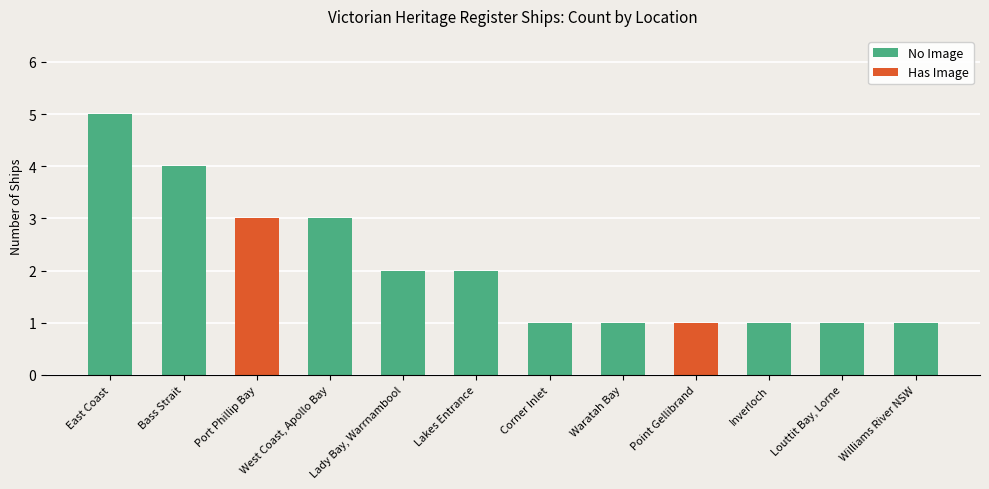

How many data points in No Image are less than 2?

5